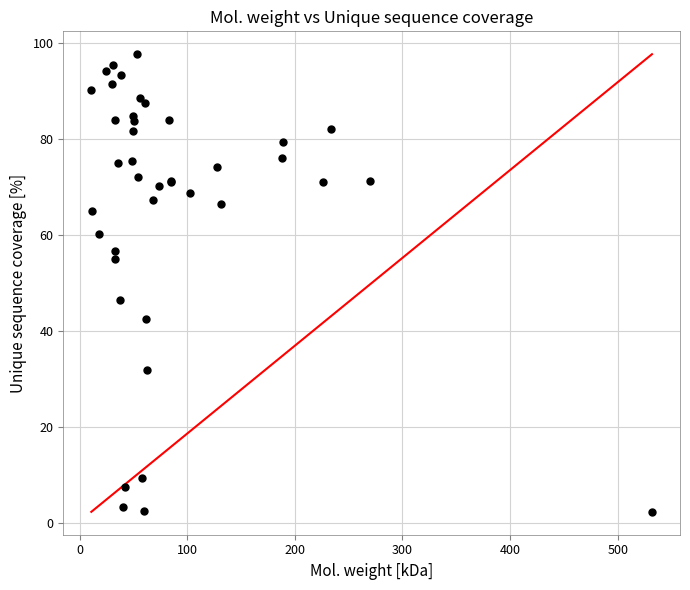

What Y value in the scatter plot is closest to 49?

46.5